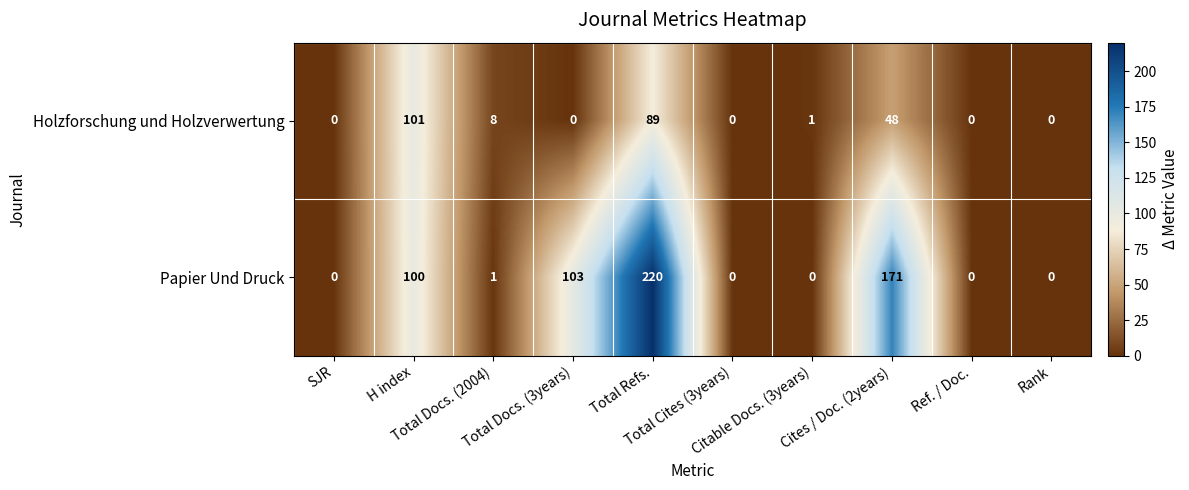

List the series in order of their overall mean, lowest first.

Holzforschung und Holzverwertung, Papier Und Druck